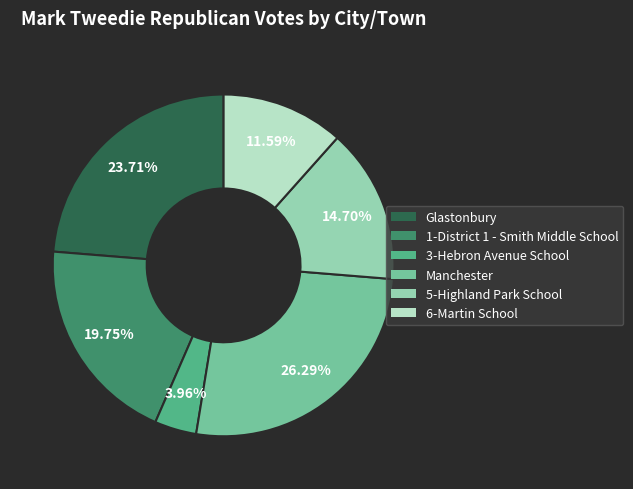

To the nearest percent, what portion does Manchester represent?

26%